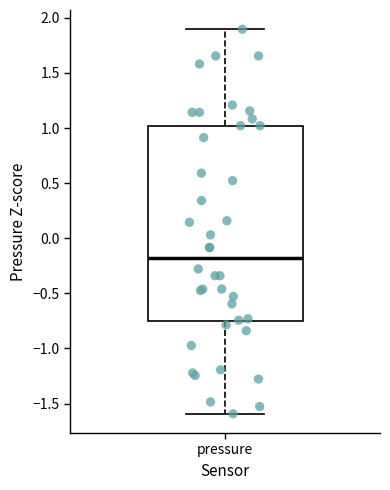

Where does the lower whisker of the box for pressure end on the y-axis? The values are not printed on the chart, so give them approximately, as read against the axis.

-1.60